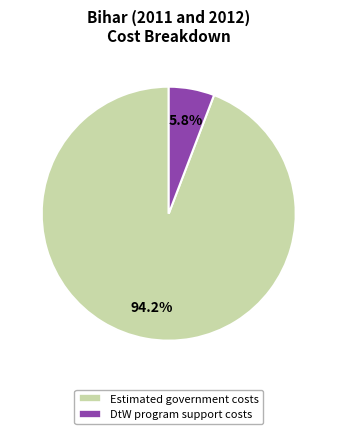

Does any single category account for the majority?

Yes